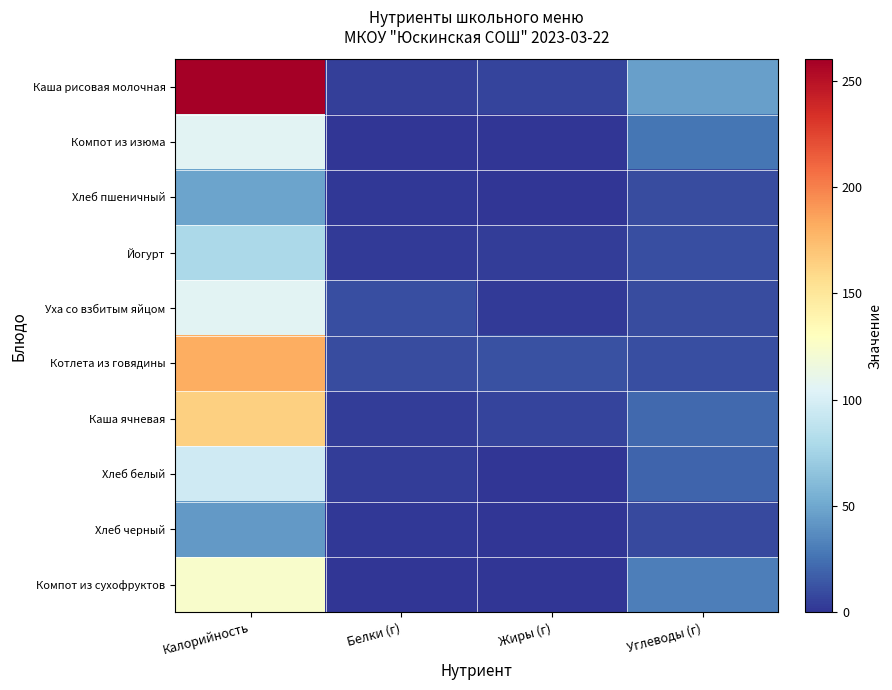

Reading left to right, what are all the values shown in this chart?

Каша рисовая молочная: Калорийность=260.0	Белки (г)=4.3	Жиры (г)=6.3	Углеводы (г)=46.4
Компот из изюма: Калорийность=106.0	Белки (г)=0.4	Жиры (г)=0.0	Углеводы (г)=27.4
Хлеб пшеничный: Калорийность=48.0	Белки (г)=2.0	Жиры (г)=0.0	Углеводы (г)=9.6
Йогурт: Калорийность=79.0	Белки (г)=2.7	Жиры (г)=3.2	Углеводы (г)=10.8
Уха со взбитым яйцом: Калорийность=106.0	Белки (г)=10.8	Жиры (г)=2.9	Углеводы (г)=10.0
Котлета из говядины: Калорийность=181.0	Белки (г)=10.1	Жиры (г)=11.5	Углеводы (г)=10.8
Каша ячневая: Калорийность=164.0	Белки (г)=3.2	Жиры (г)=6.8	Углеводы (г)=21.9
Хлеб белый: Калорийность=96.0	Белки (г)=3.2	Жиры (г)=0.4	Углеводы (г)=19.3
Хлеб черный: Калорийность=43.0	Белки (г)=1.4	Жиры (г)=0.2	Углеводы (г)=8.5
Компот из сухофруктов: Калорийность=124.0	Белки (г)=0.6	Жиры (г)=0.0	Углеводы (г)=31.4